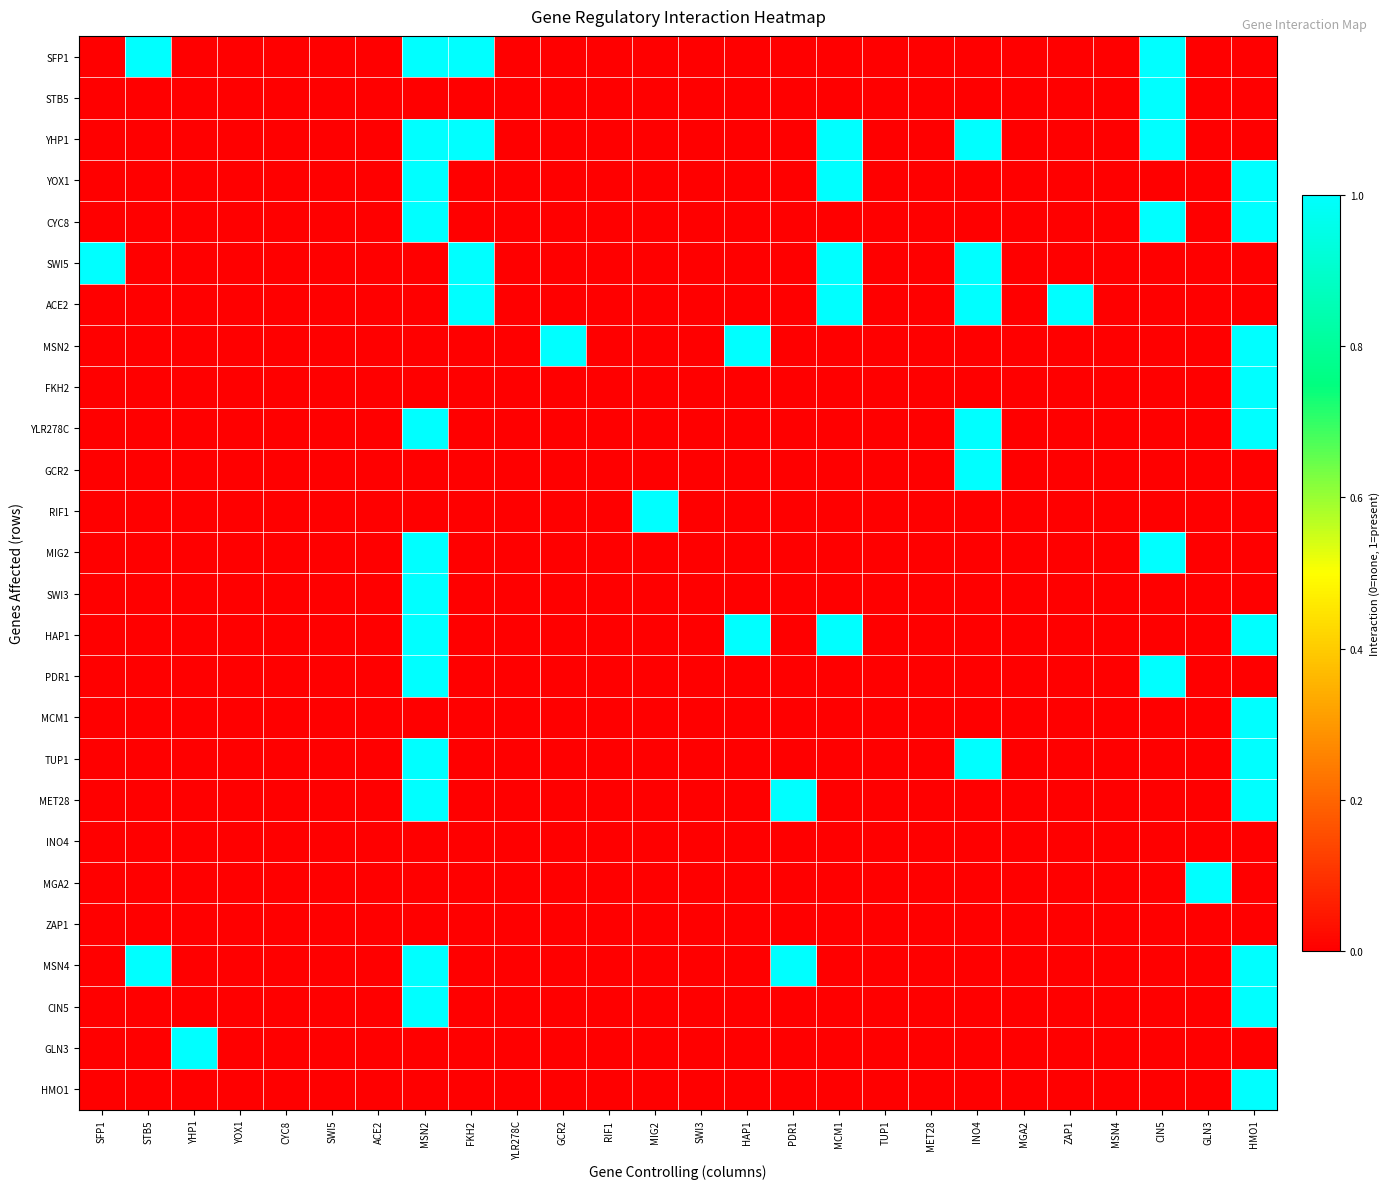

At which category is the sum across all series the highest?

MSN2